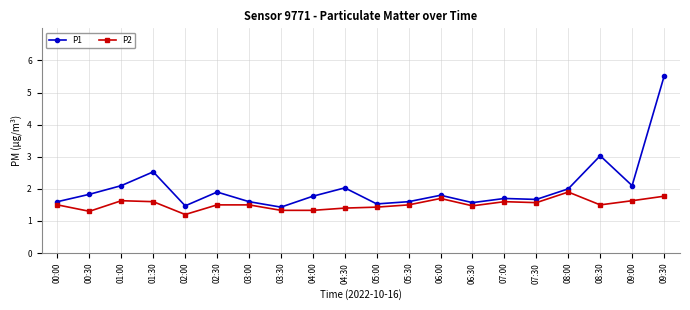

What is the total value across all series at 08:00?

3.9